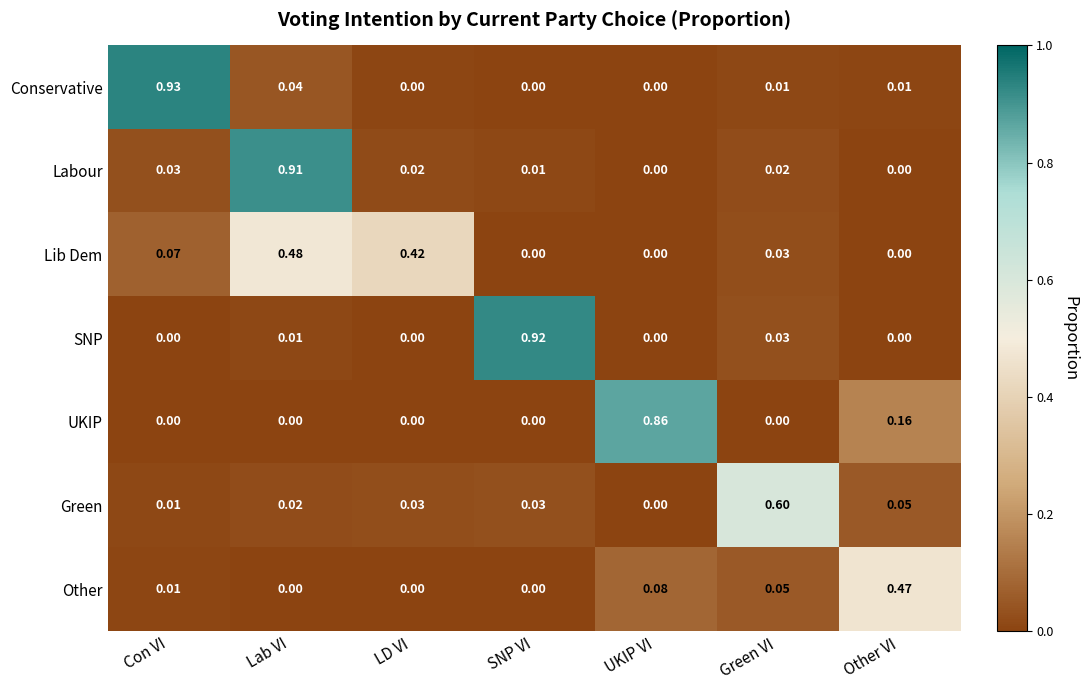

At which category is the sum across all series the highest?

Lab VI